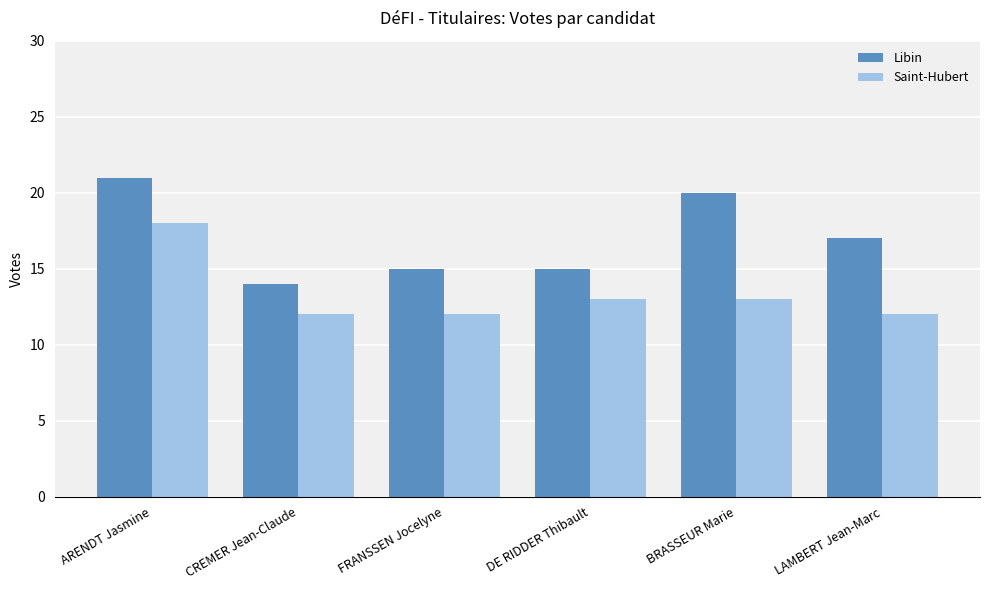

Between ARENDT Jasmine and LAMBERT Jean-Marc, which series saw the biggest shift?

Saint-Hubert